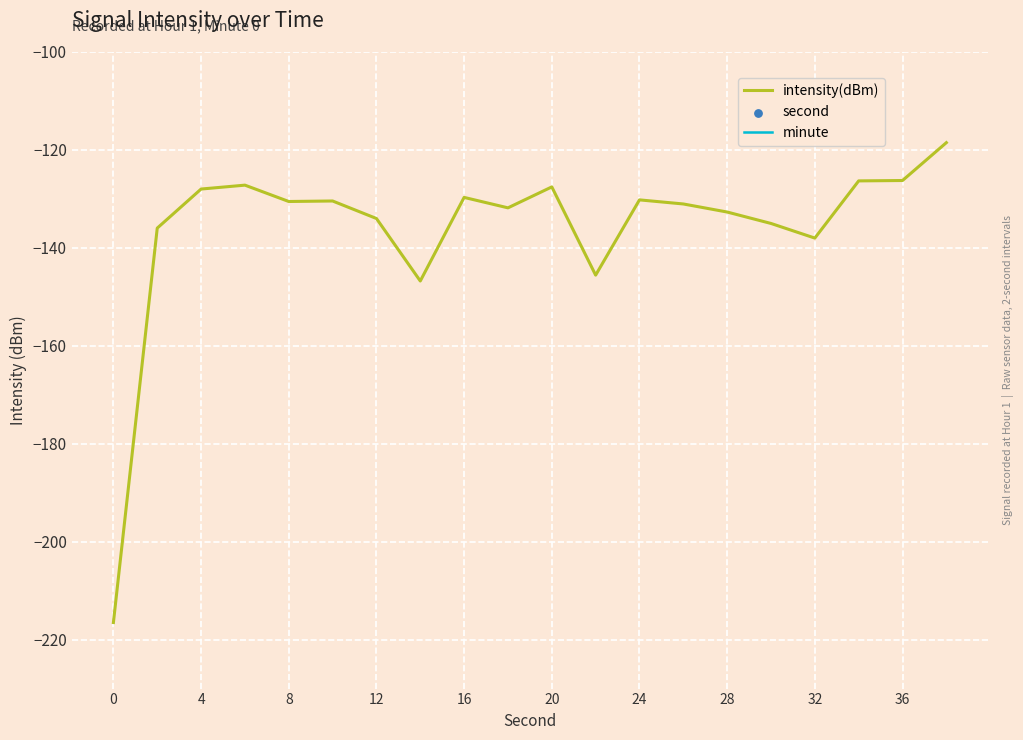

What are all the series names shown in the legend?

intensity(dBm), minute, second